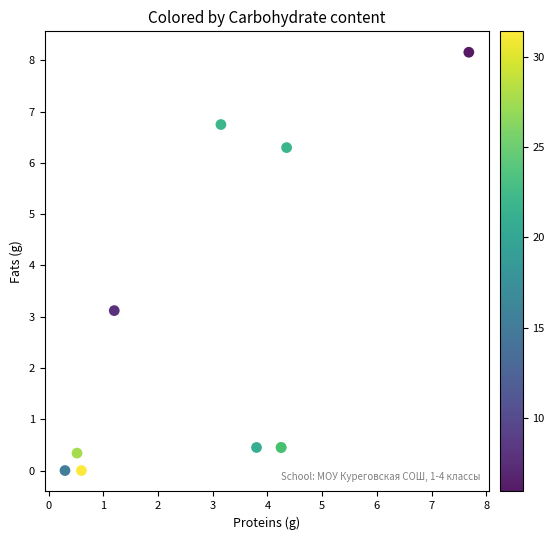

What Y value in the scatter plot is closest to 4?

3.1